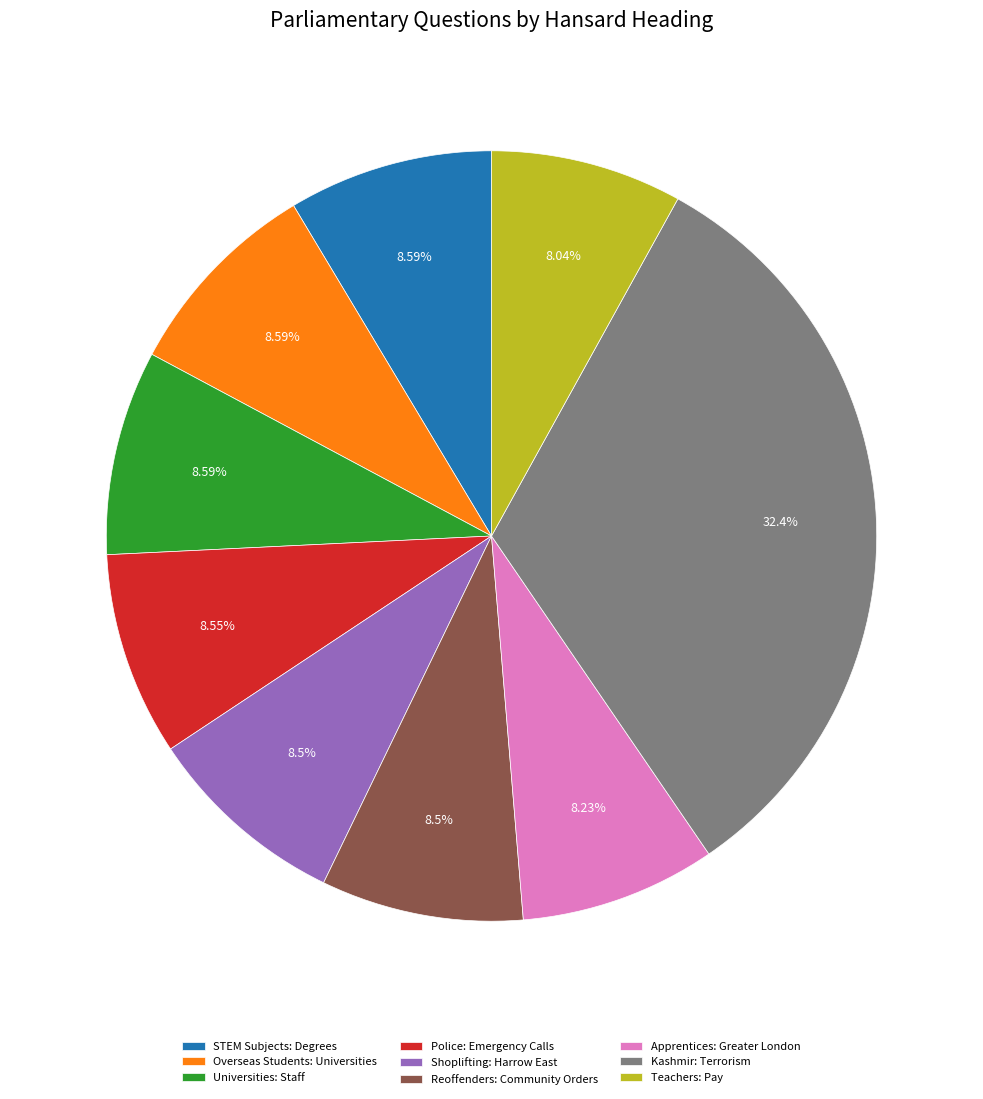

Does Teachers: Pay represent more than half of the total?

No